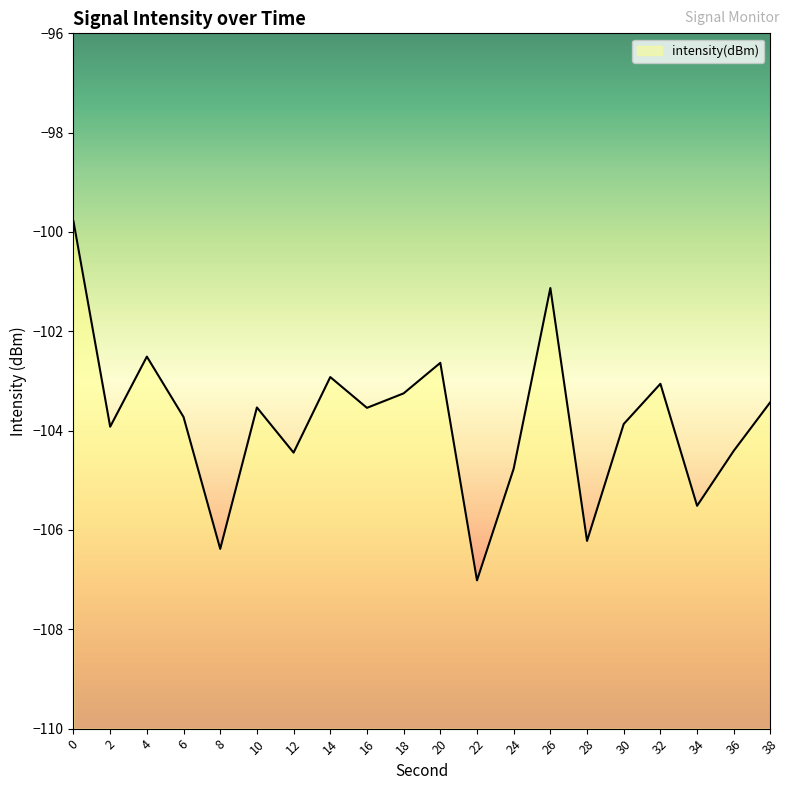

What is the smallest value displayed?

-107.0